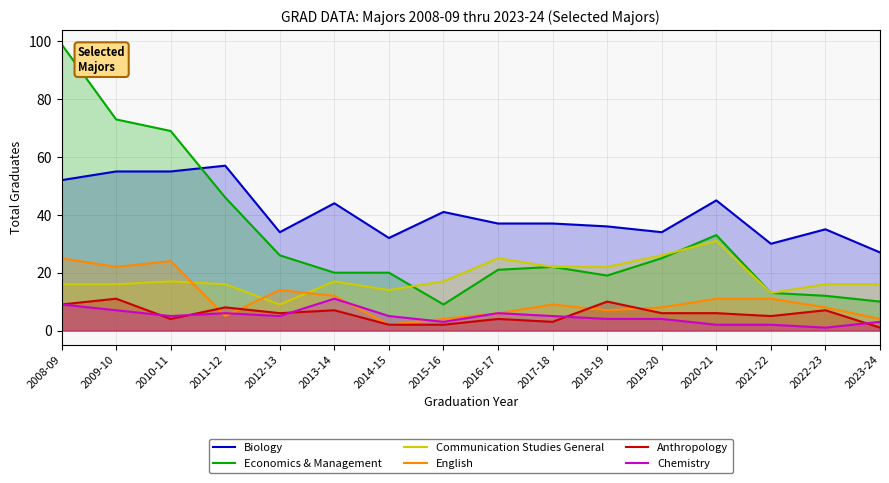

The Economics & Management series shows 49 at 2020-21. True or false?

False